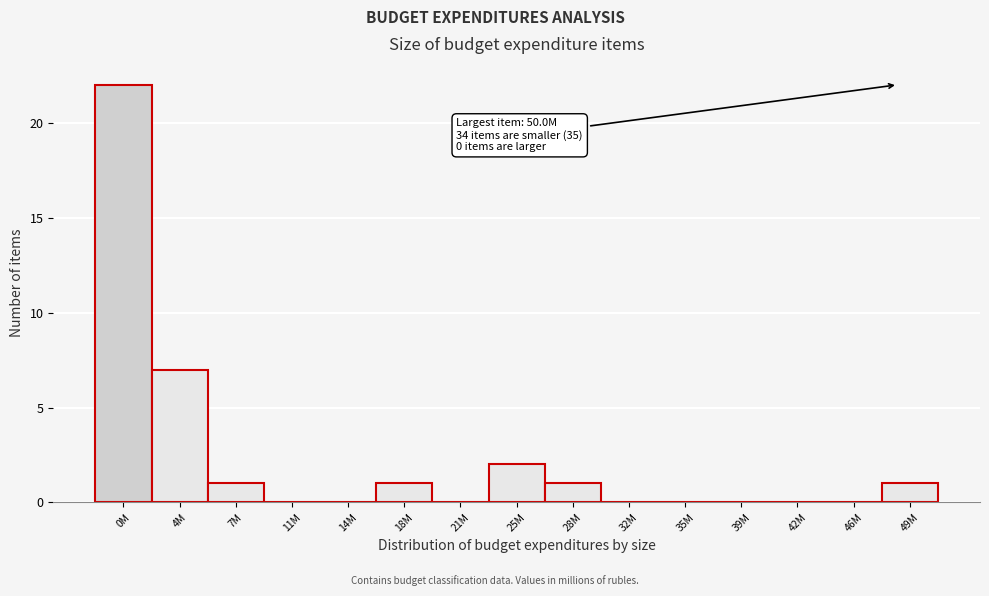

Reading left to right, list all the values displayed in this chart.

0M=22	4M=7	7M=1	11M=0	14M=0	18M=1	21M=0	25M=2	28M=1	32M=0	35M=0	39M=0	42M=0	46M=0	49M=1